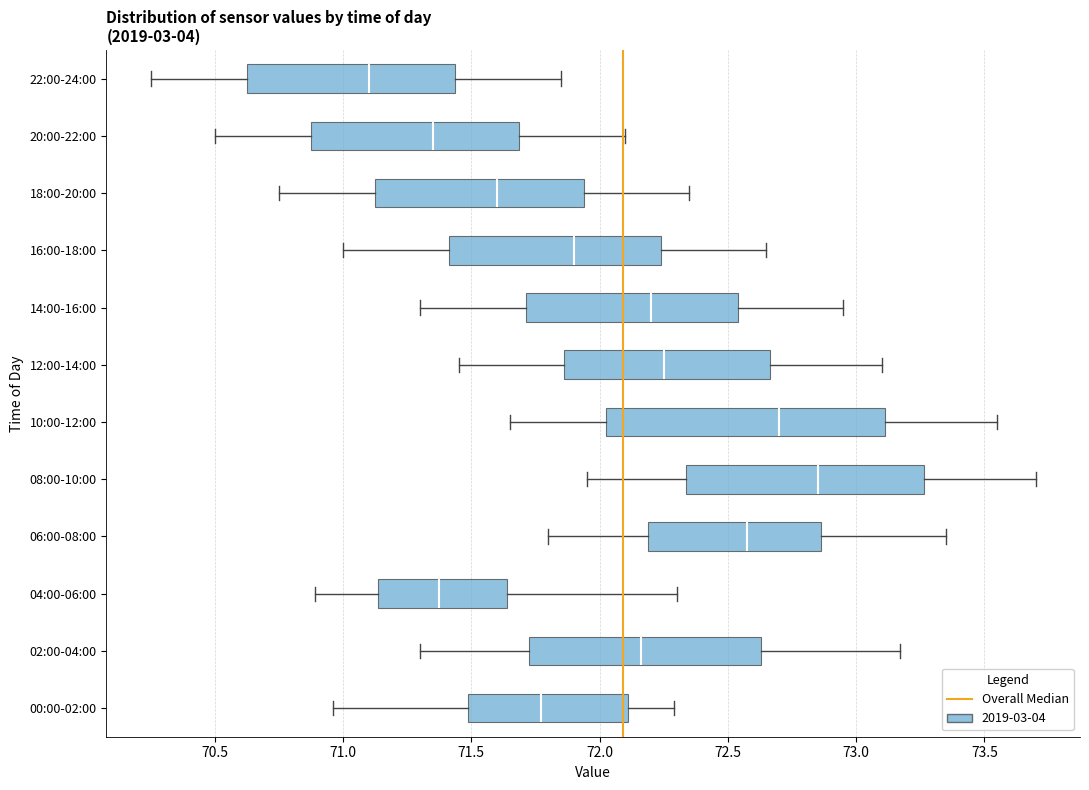

Which box's median line is the furthest to the left?

22:00-24:00